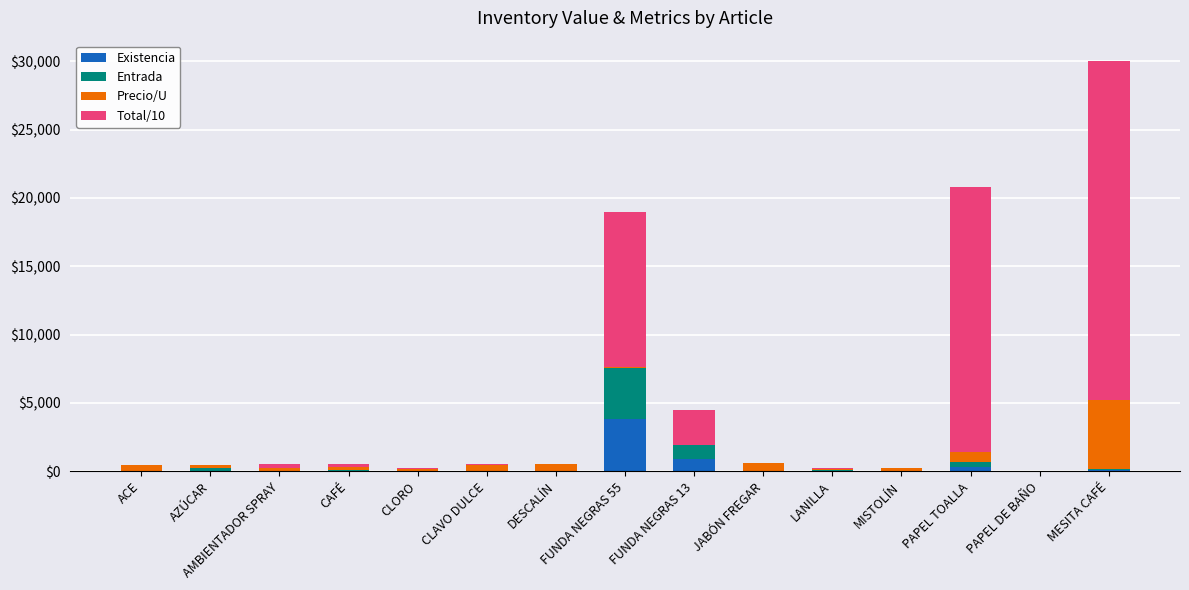

What is the average value of the Existencia series?

347